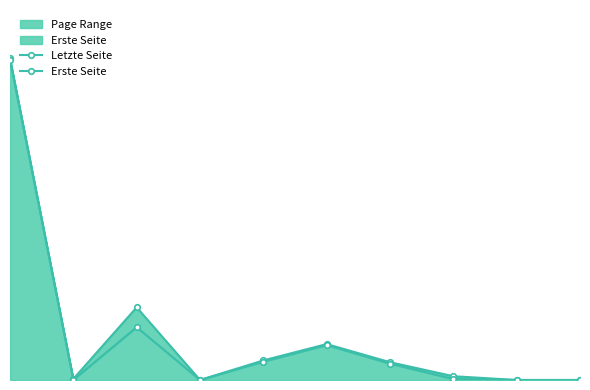

How many values in Letzte Seite are above zero?

7